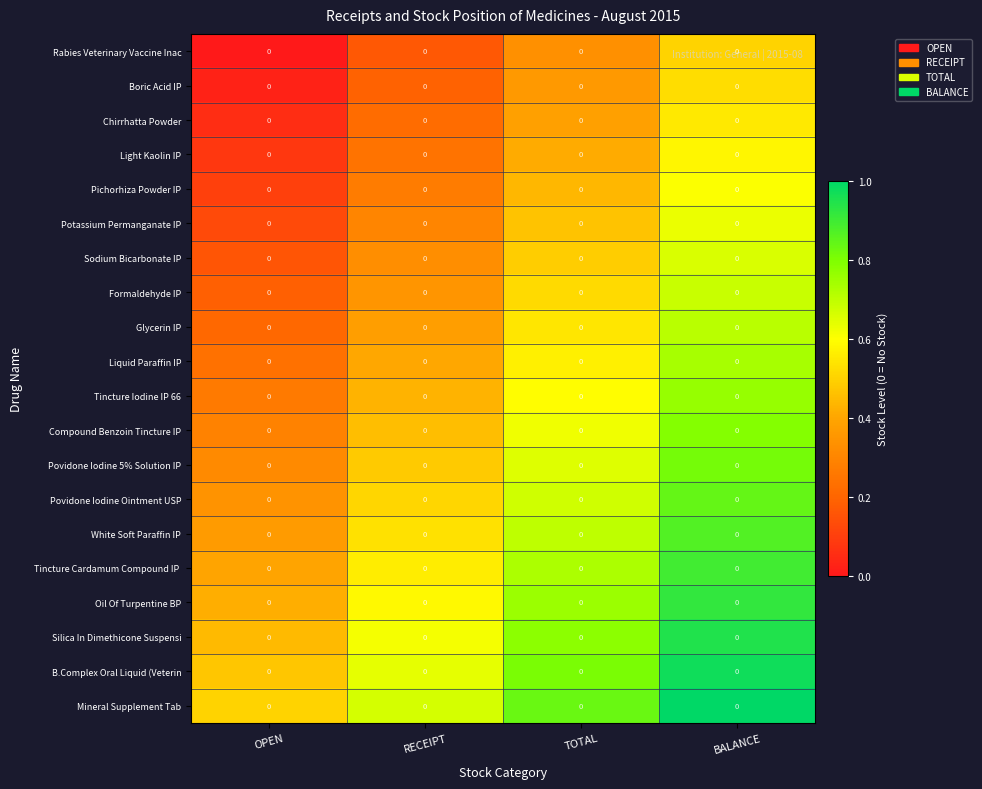

At RECEIPT, list the series in order from largest to smallest.

Mineral Supplement Tab, B.Complex Oral Liquid (Veterin, Silica In Dimethicone Suspensi, Oil Of Turpentine BP, Tincture Cardamum Compound IP, White Soft Paraffin IP, Povidone Iodine Ointment USP, Povidone Iodine 5% Solution IP, Compound Benzoin Tincture IP, Tincture Iodine IP 66, Liquid Paraffin IP, Glycerin IP, Formaldehyde IP, Sodium Bicarbonate IP, Potassium Permanganate IP, Pichorhiza Powder IP, Light Kaolin IP, Chirrhatta Powder, Boric Acid IP, Rabies Veterinary Vaccine Inac